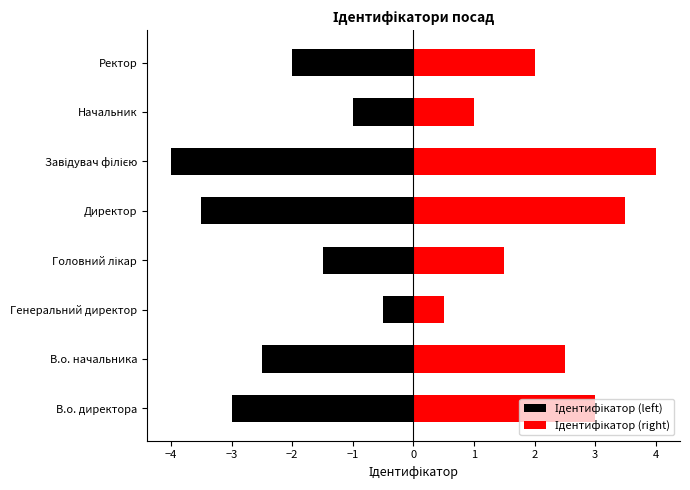

Reading left to right, what are all the values shown in this chart?

Ідентифікатор (left): -3.0	-2.5	-0.5	-1.5	-3.5	-4.0	-1.0	-2.0
Ідентифікатор (right): 3.0	2.5	0.5	1.5	3.5	4.0	1.0	2.0